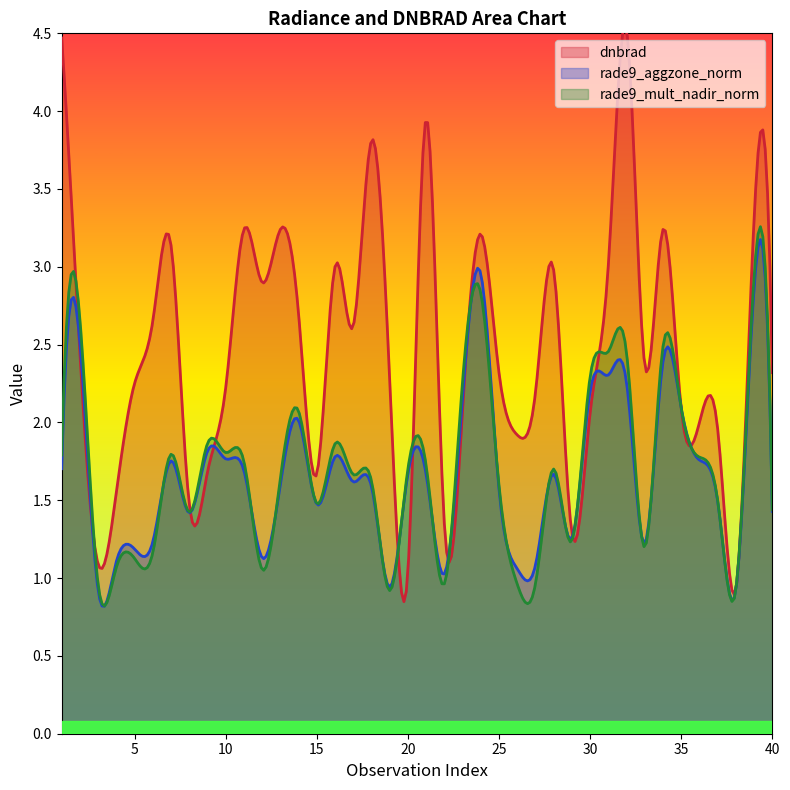

Between which two adjacent categories do rade9_mult_nadir_norm and rade9_aggzone_norm first intersect?

3 and 4